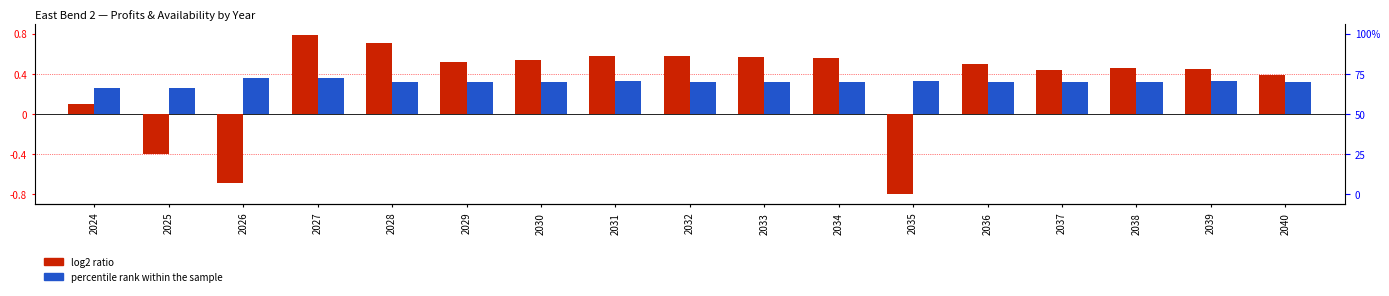

Reading left to right, list all the values displayed in this chart.

log2 ratio: 2024=0.1	2025=-0.4	2026=-0.7	2027=0.8	2028=0.7	2029=0.5	2030=0.5	2031=0.6	2032=0.6	2033=0.6	2034=0.6	2035=-0.8	2036=0.5	2037=0.4	2038=0.5	2039=0.4	2040=0.4
percentile rank within the sample: 2024=0.3	2025=0.3	2026=0.4	2027=0.4	2028=0.3	2029=0.3	2030=0.3	2031=0.3	2032=0.3	2033=0.3	2034=0.3	2035=0.3	2036=0.3	2037=0.3	2038=0.3	2039=0.3	2040=0.3